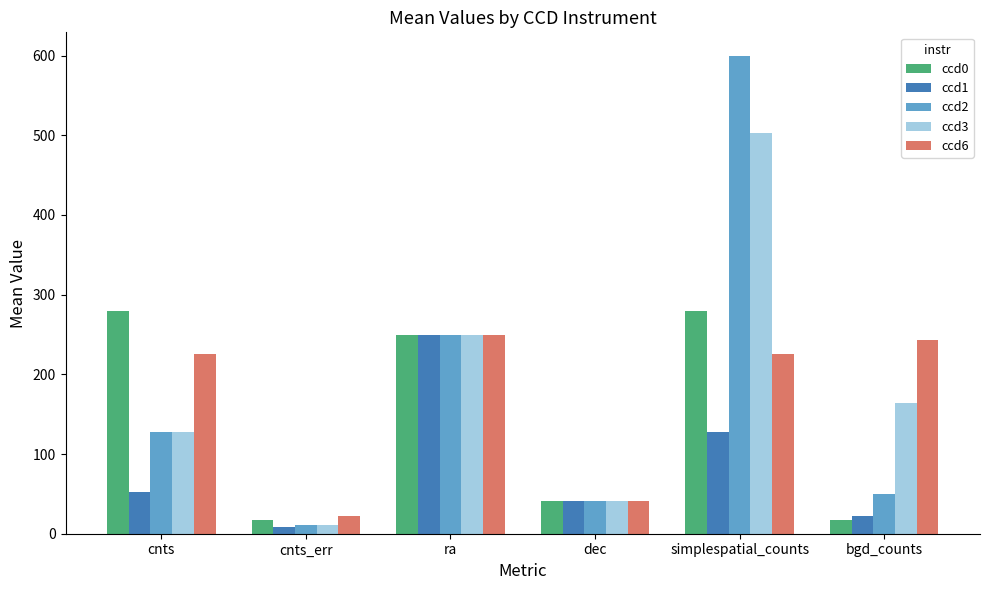

Is it true that ccd2 equals 61.6 at dec?

False